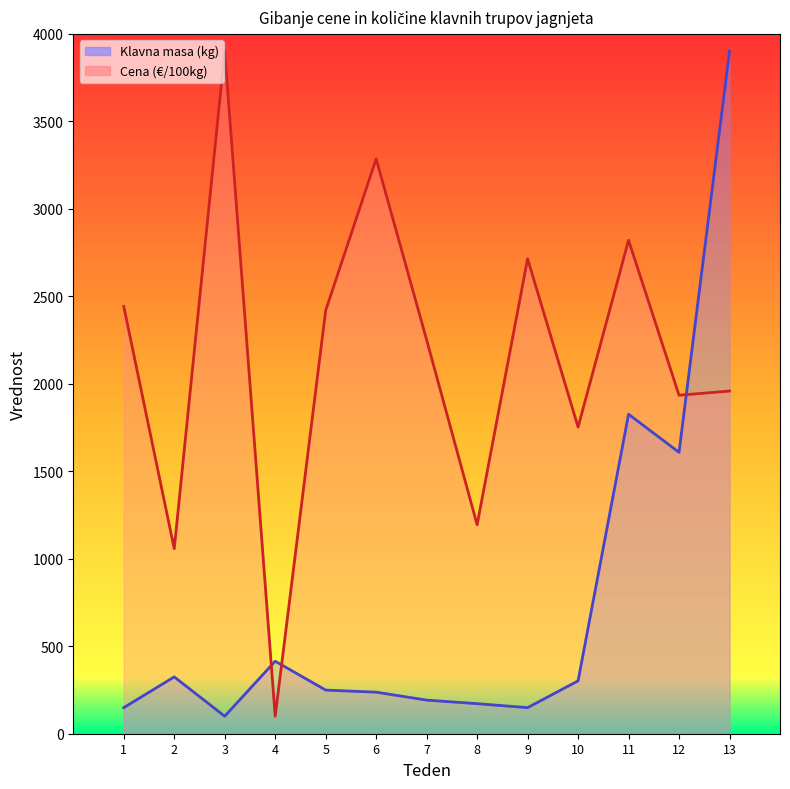

In Cena (€/100kg), how many points are higher than both neighbors (excluding endpoints)?

4